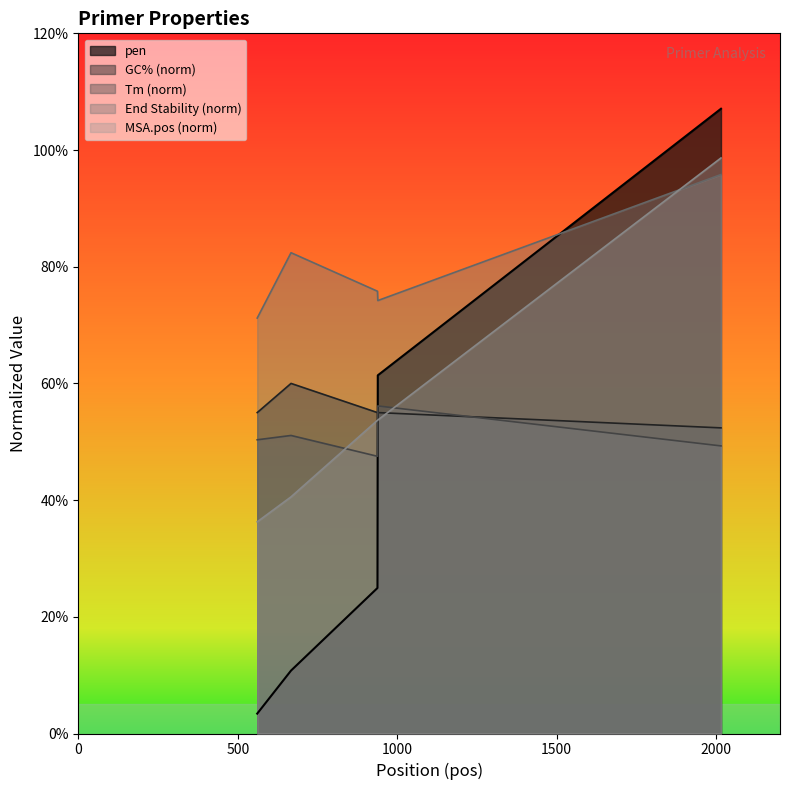

At how many categories does at least one series exceed 0?

5